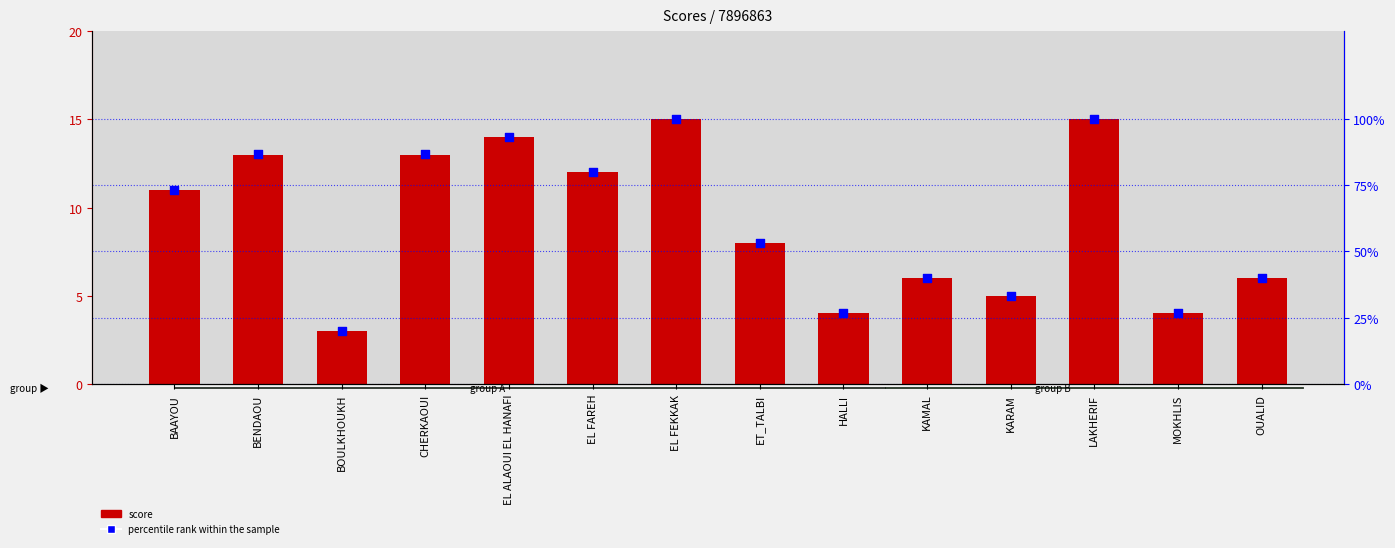

At which category is the sum across all series the highest?

EL FEKKAK